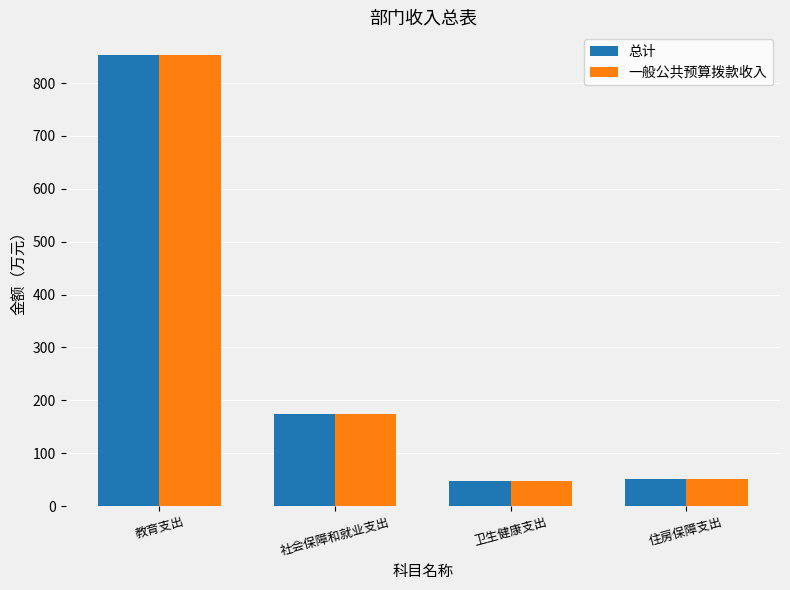

At which label is 总计 closest to 450?

社会保障和就业支出